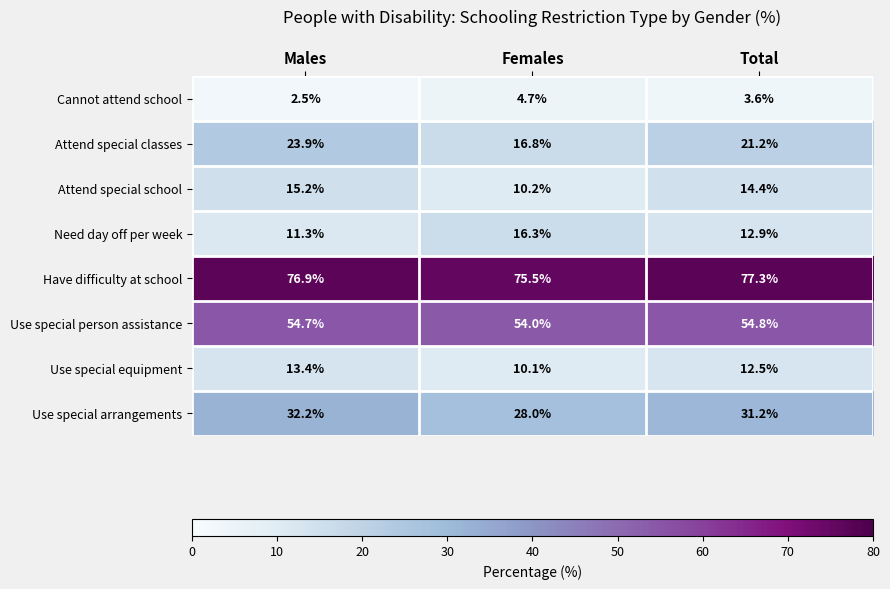

Between Females and Total, which series saw the biggest shift?

Attend special classes